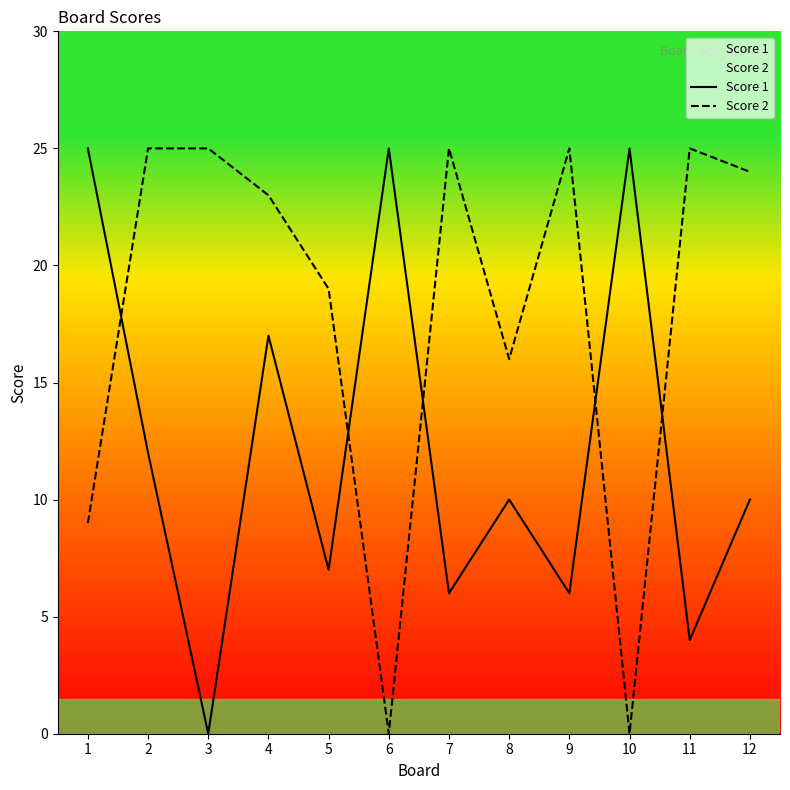

After their last crossing, which series has the higher values: Score 2 or Score 1?

Score 2